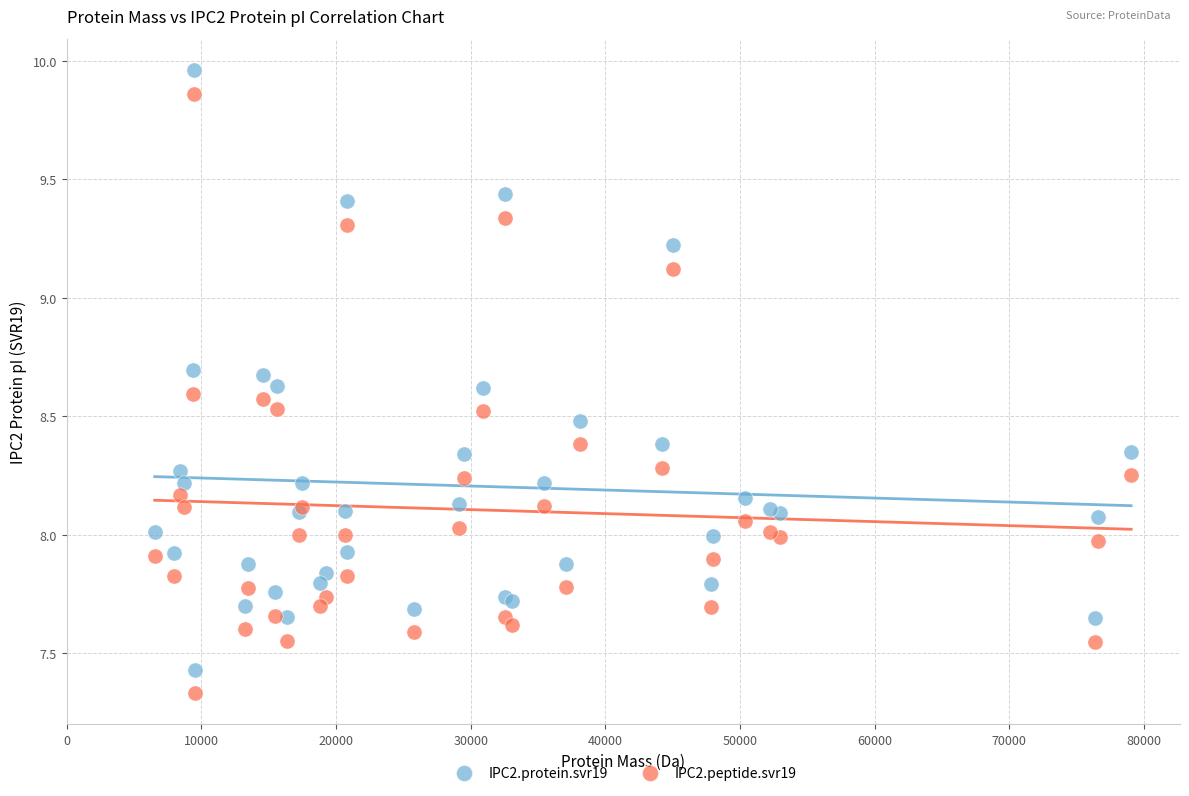

What is the X range (max minus min) for the scatter plot?

72543.2